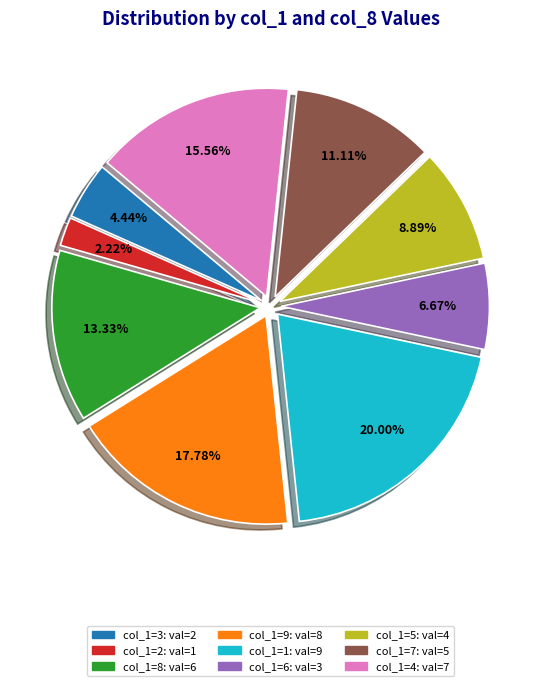

Does any single category account for the majority?

No